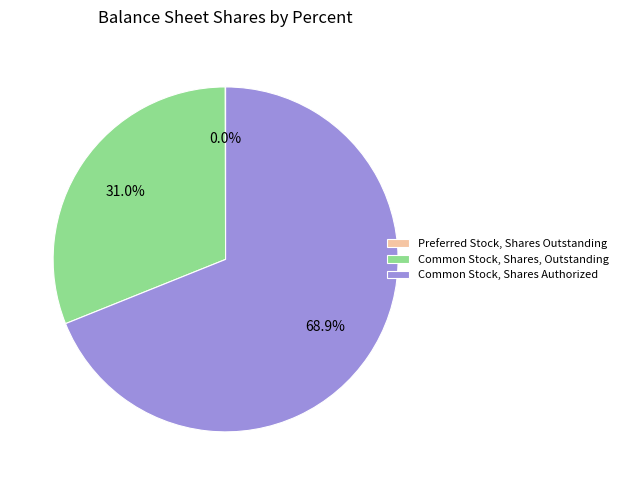

Does any single category account for the majority?

Yes